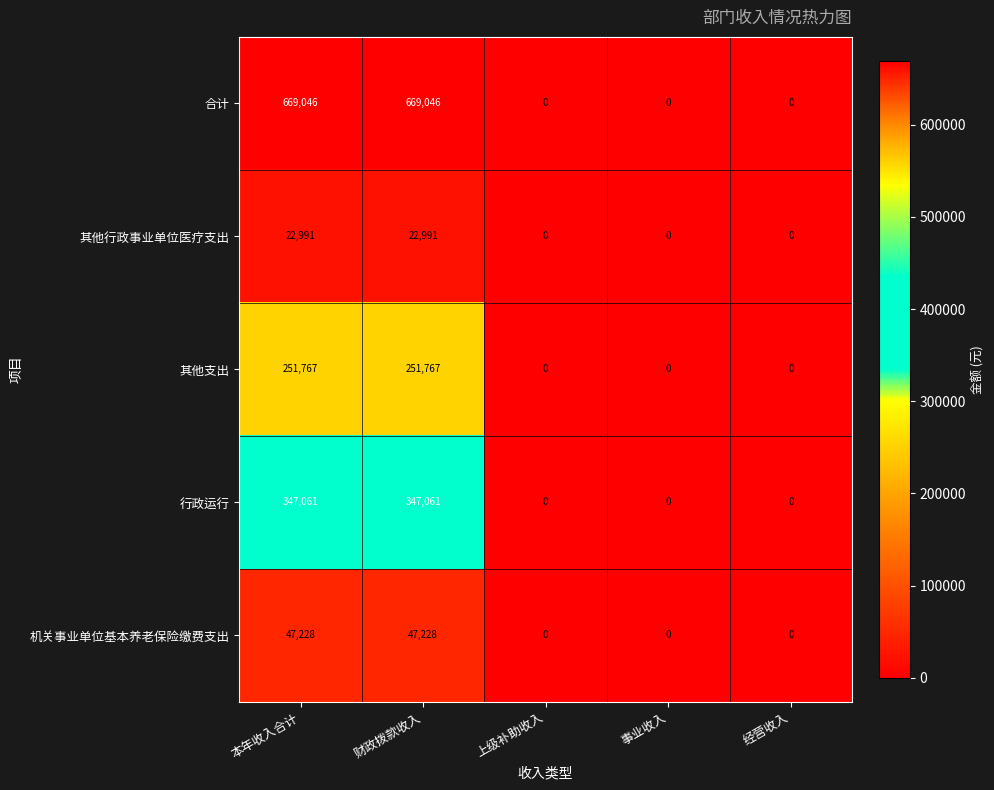

True or false: 机关事业单位基本养老保险缴费支出 has a value of 17460 at 经营收入.

False